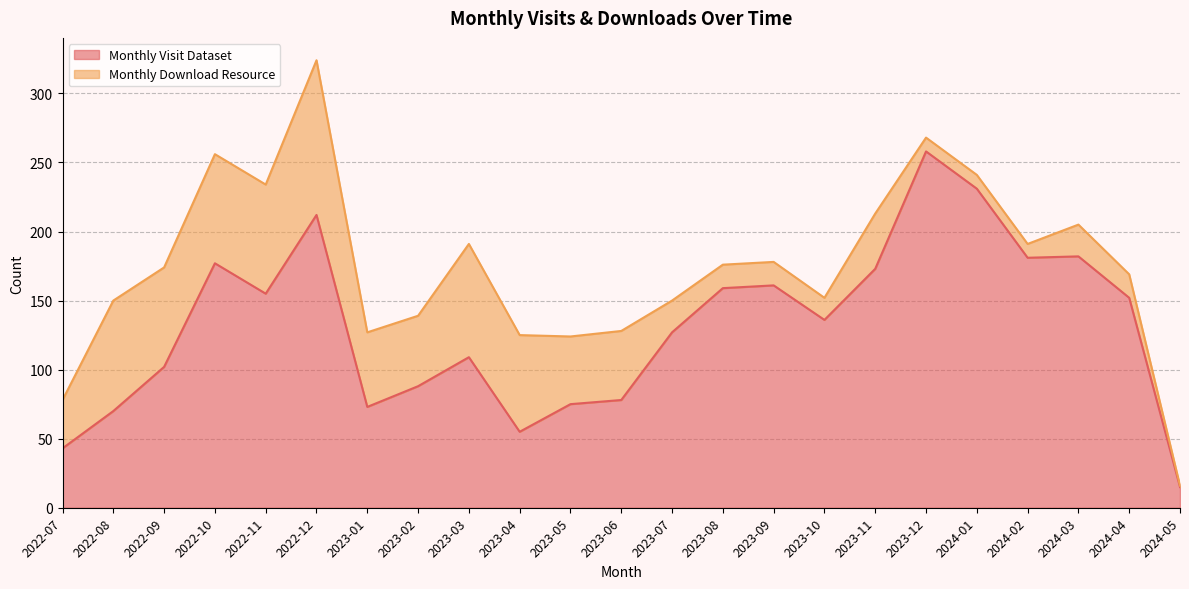

What is the label of the 12th point from the left?

2023-06